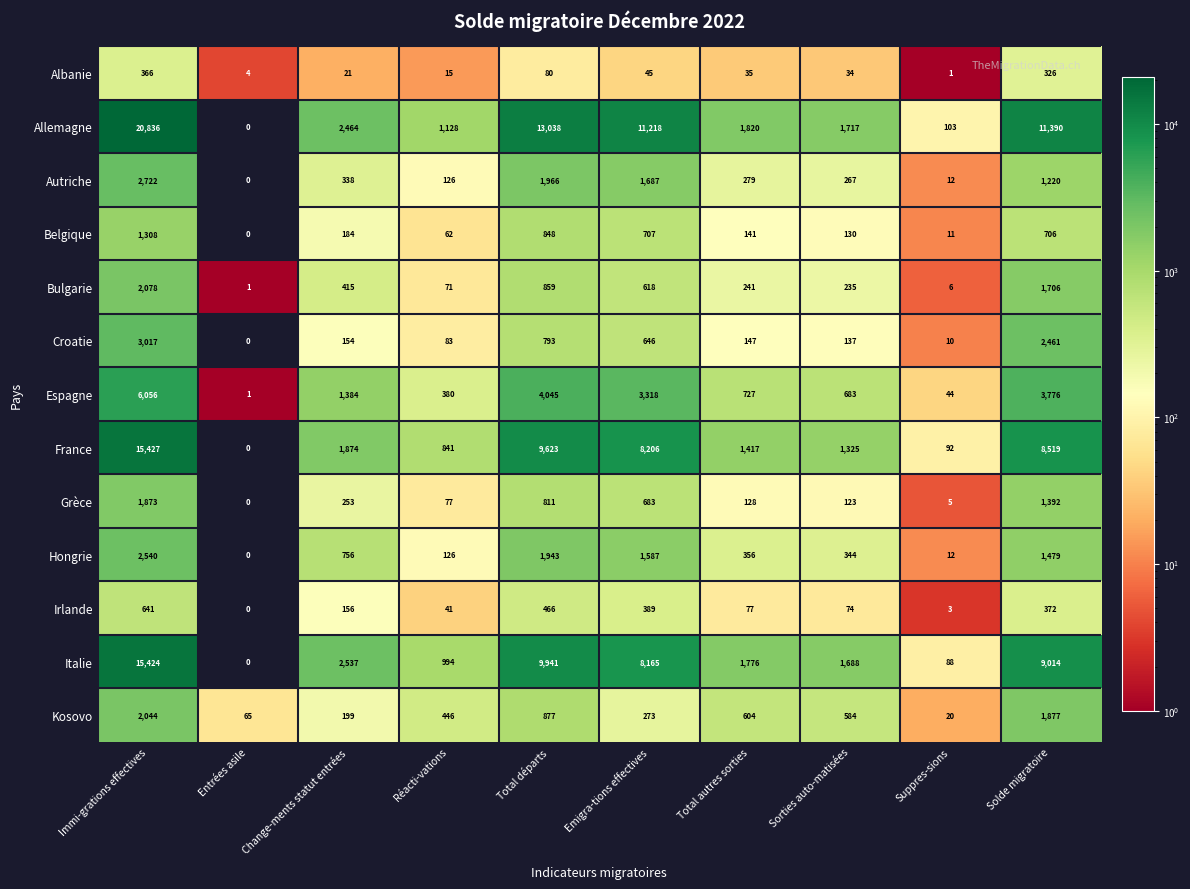

What is the difference between the second highest and second lowest values in the Hongrie series?

1931